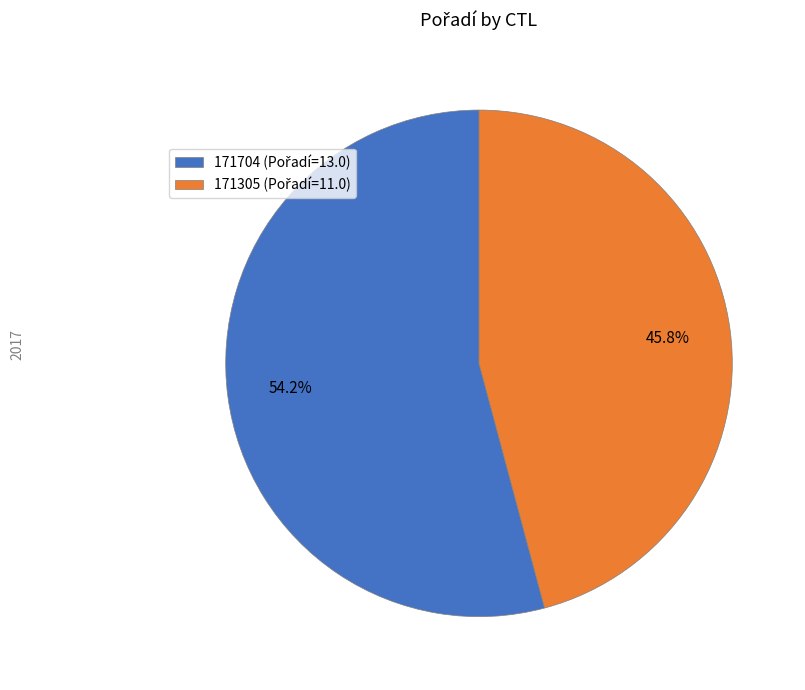

Which category has the biggest portion of the pie?

171704